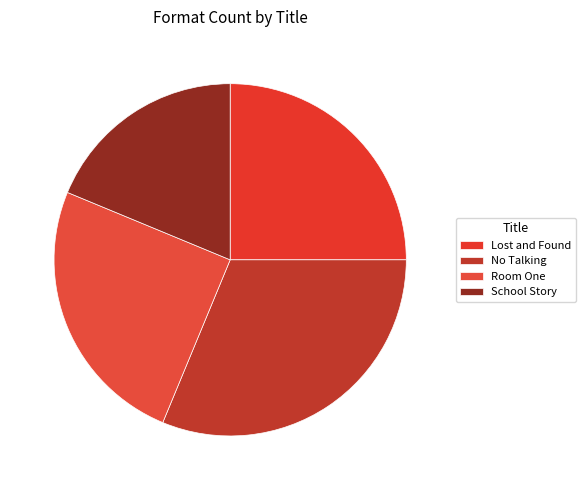

Which slice is the largest?

No Talking